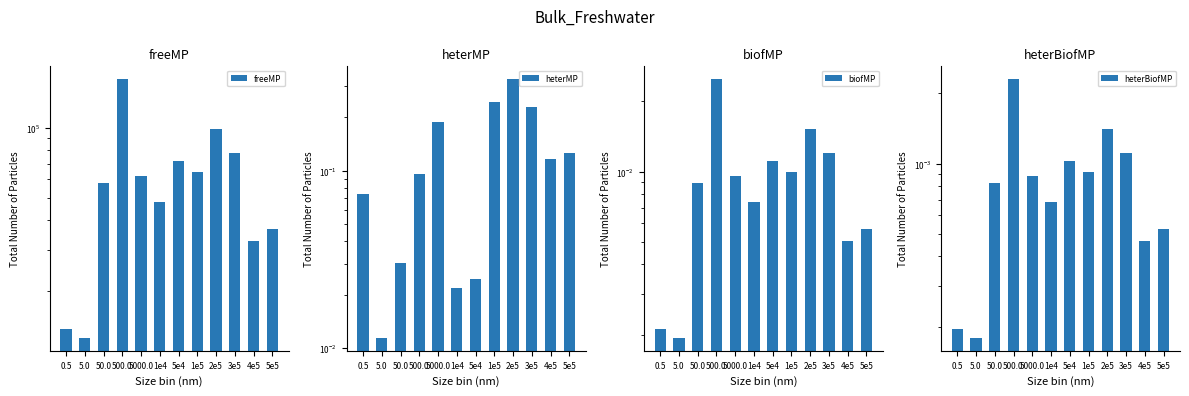

Which series has the widest spread of values?

freeMP